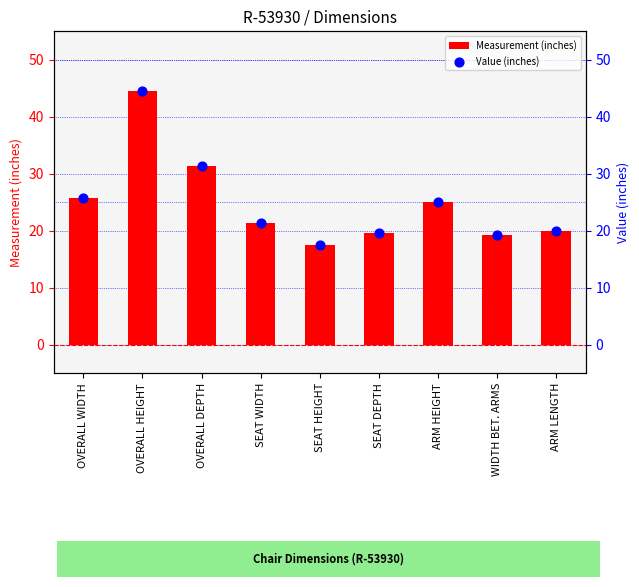

Is the value of Measurement (inches) at ARM LENGTH greater than the value of Value (inches) at SEAT HEIGHT?

Yes